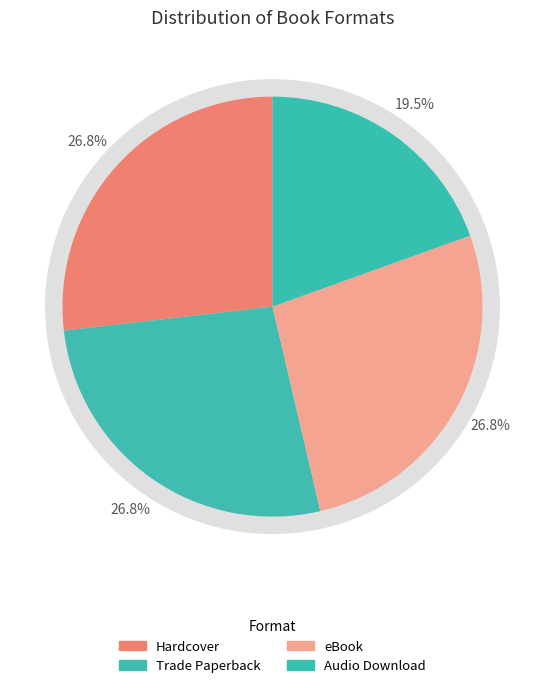

Count the number of slices in the pie.

4